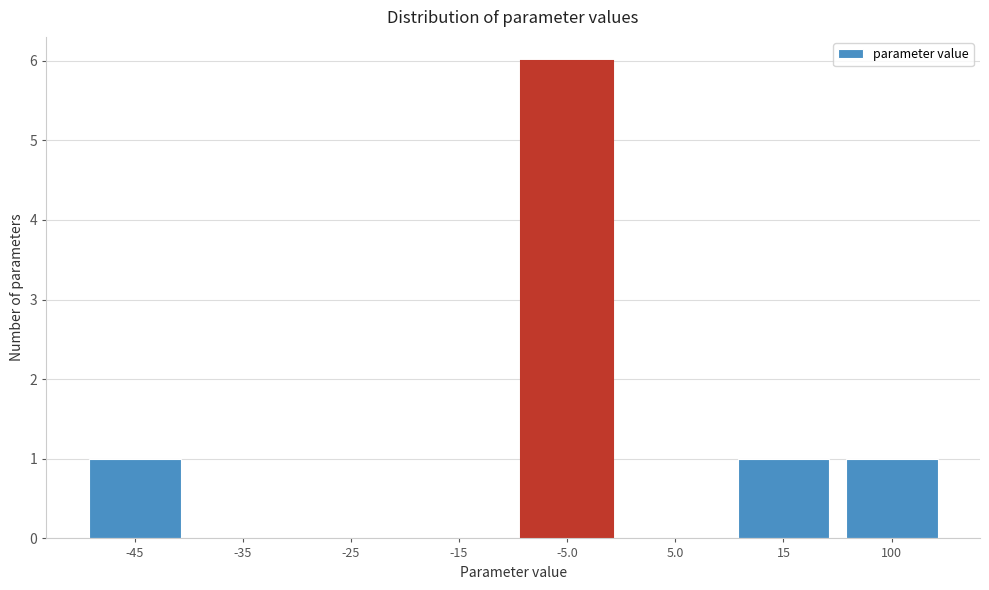

Reading right to left, what are all the values shown in this chart?

100=1	15=1	5.0=0	-5.0=6	-15=0	-25=0	-35=0	-45=1